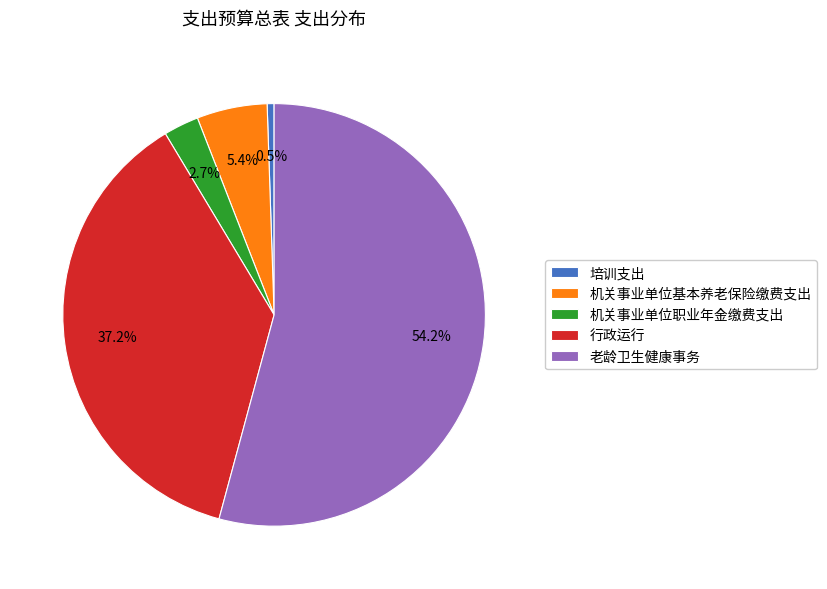

How much of the chart is everything except 行政运行?

62.8%